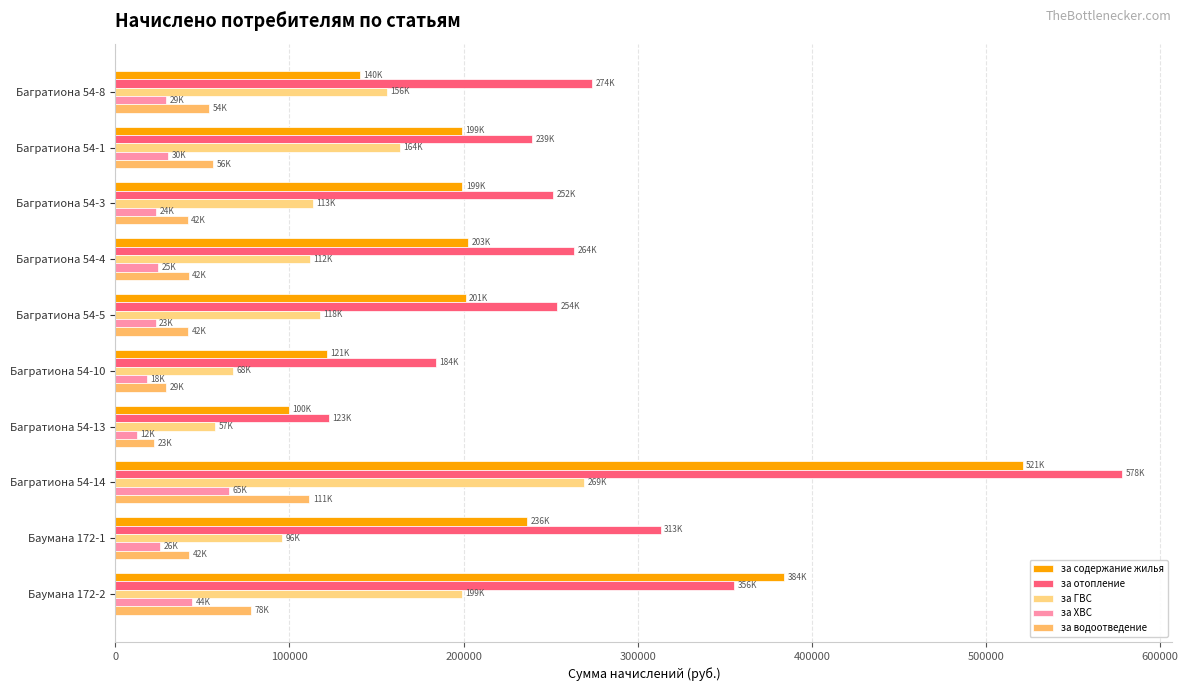

What is the sum of all за содержание жилья values?

2305536.2